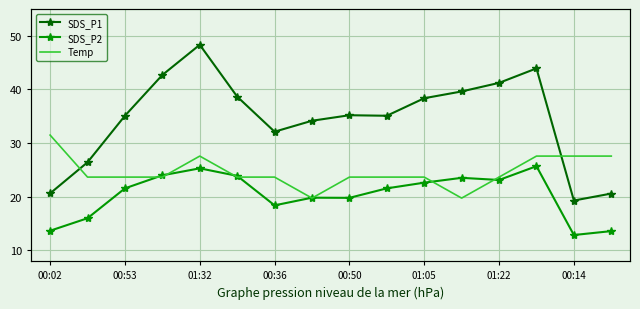

Where is the first local minimum for SDS_P1?

00:36